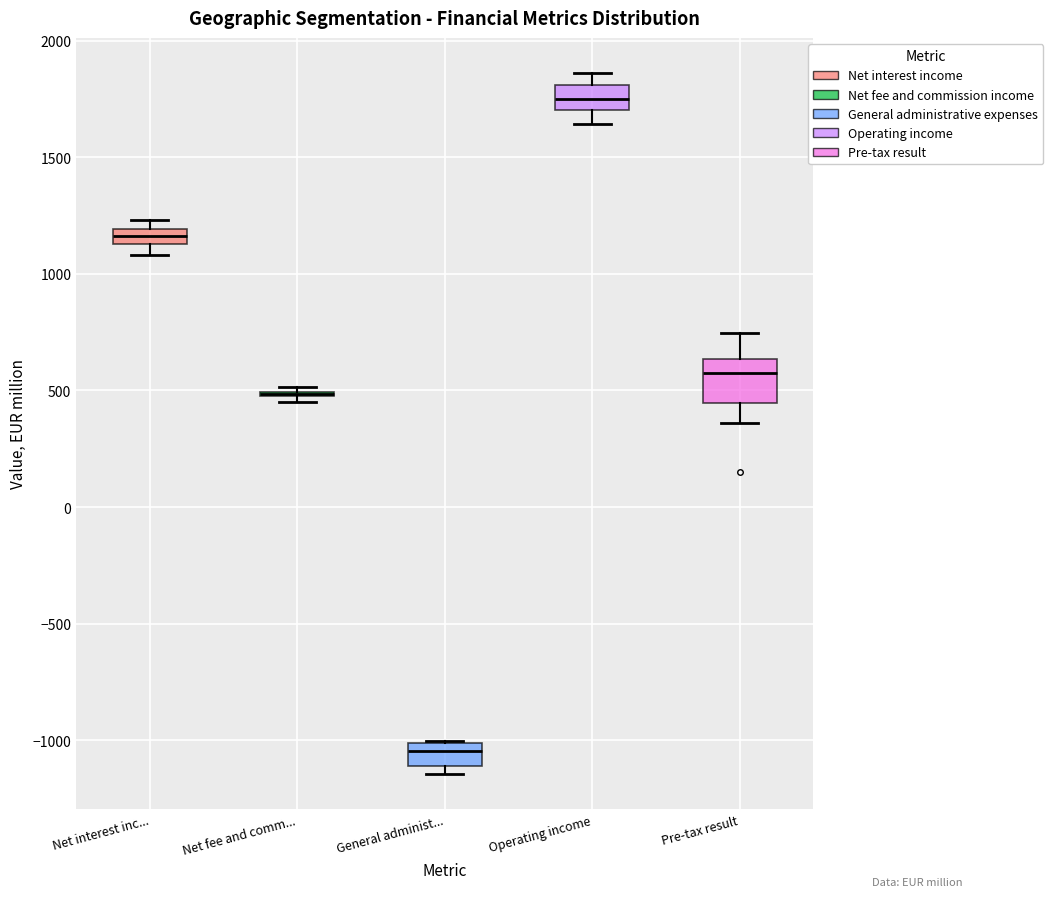

Where does the median line of the box for Operating income sit on the y-axis? The values are not printed on the chart, so give them approximately, as read against the axis.

1750